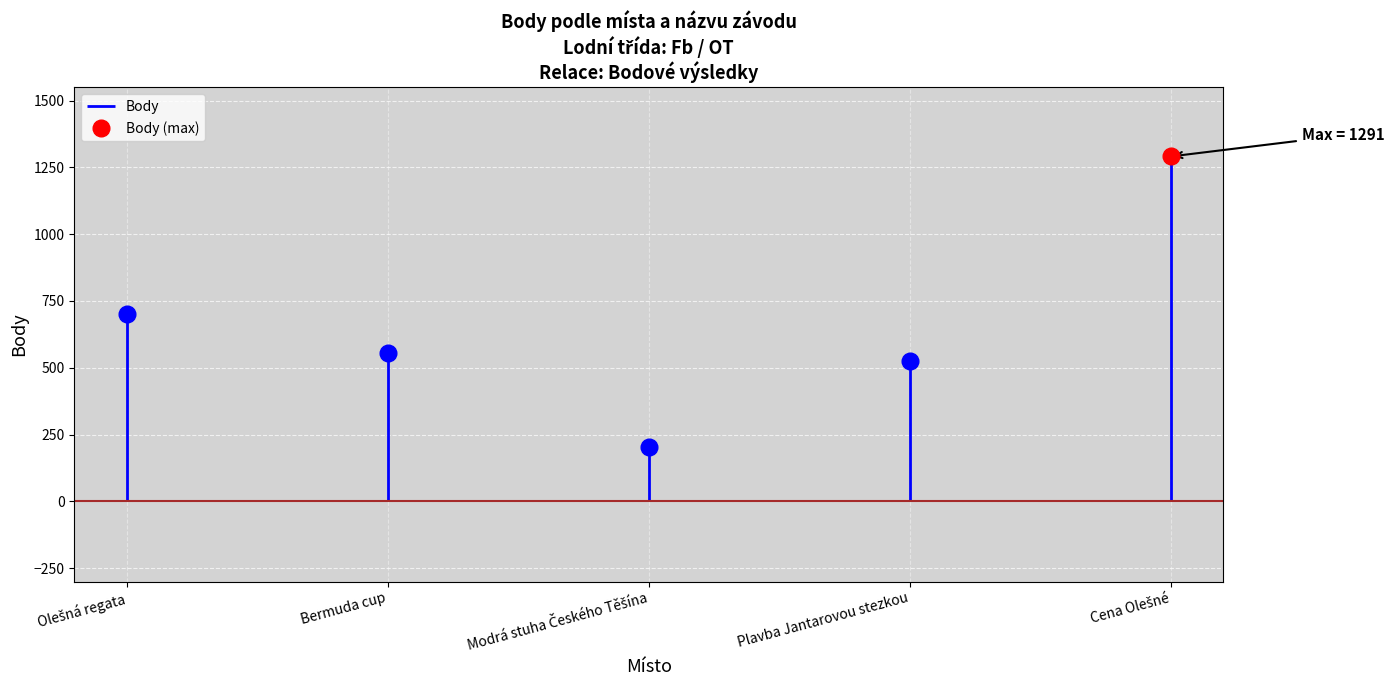

Reading right to left, extract all data points from this chart.

Olešná (Cena)=1291	Těrlicko (OT)=527	Těrlicko=202	Slezská Harta=554	Olešná=703